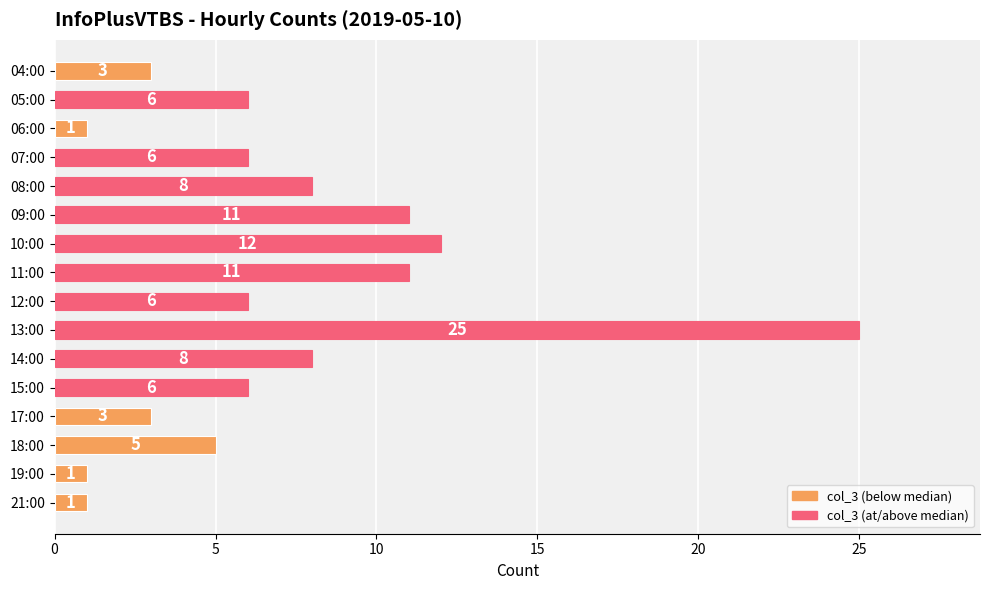

What is the change in value from 06:00 to 11:00?

+10